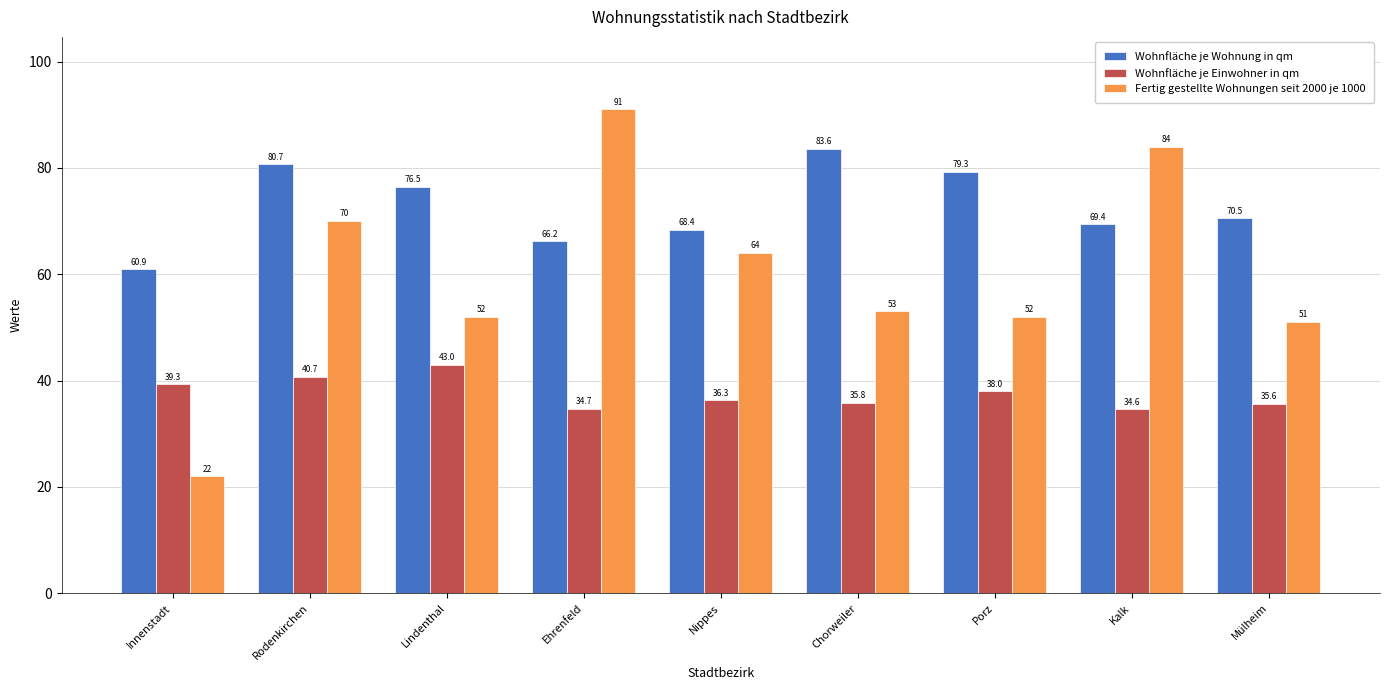

What is the approximate value of Wohnfläche je Einwohner in qm at Ehrenfeld?

34.7